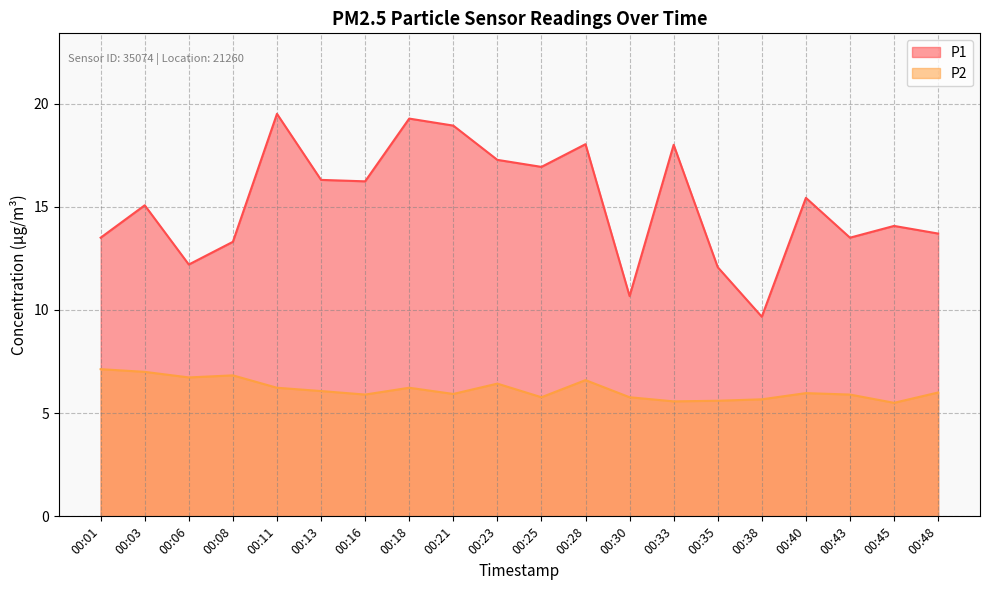

What is the approximate value of P1 at 00:25?

16.9